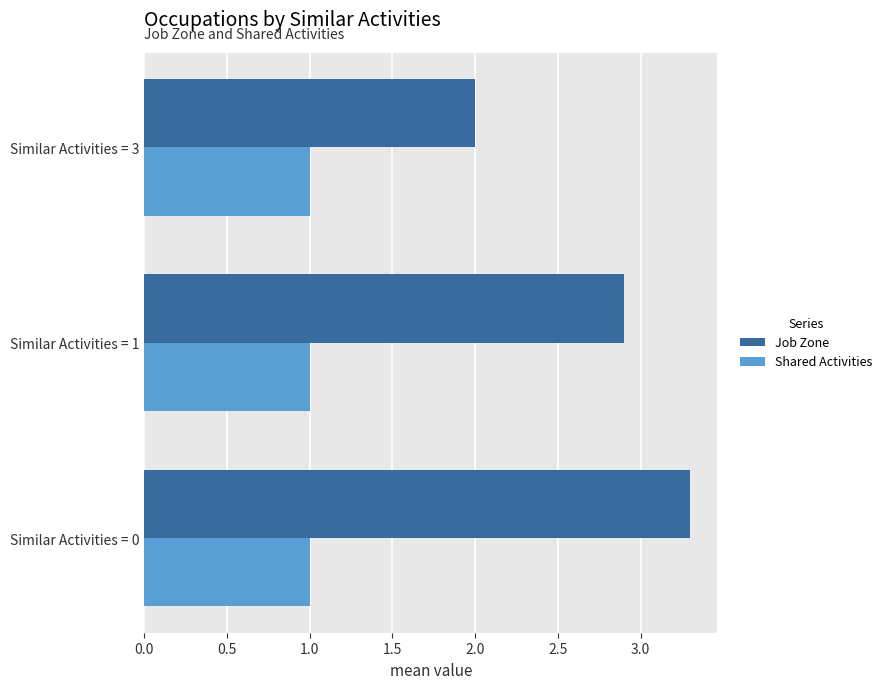

The value of Job Zone at Similar Activities = 1 is 2.9. True or false?

True